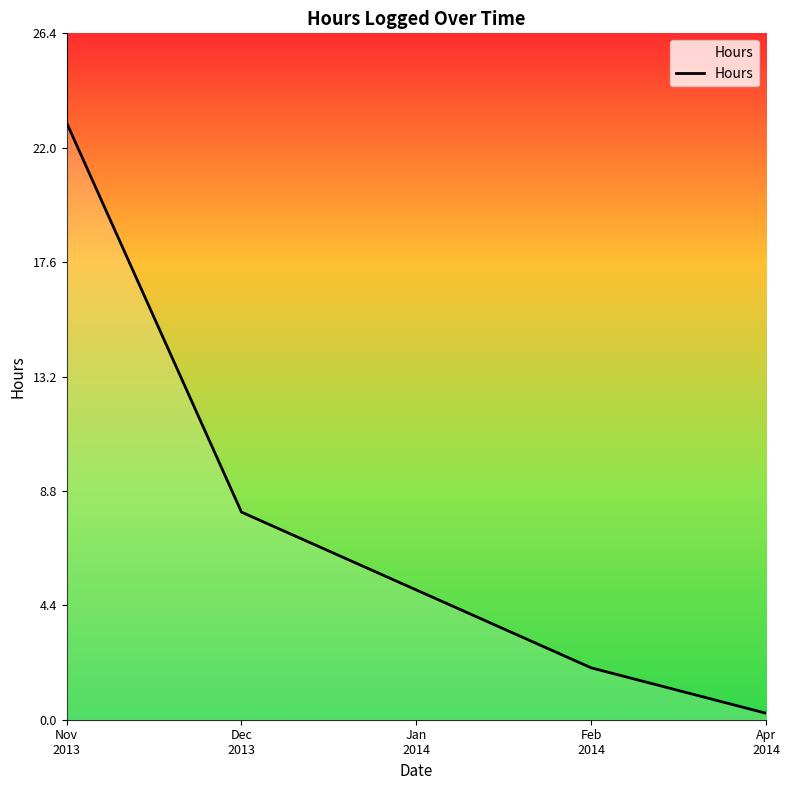

List the labels in order of value, smallest first.

Apr
2014, Feb
2014, Jan
2014, Dec
2013, Nov
2013